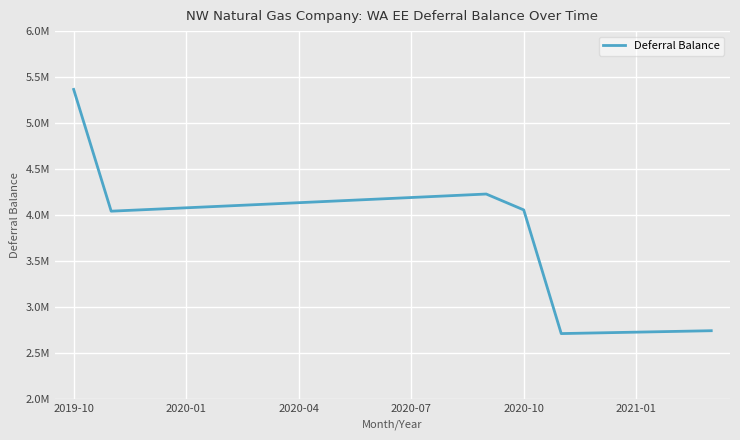

Is this an area chart (filled region under the line)?

No